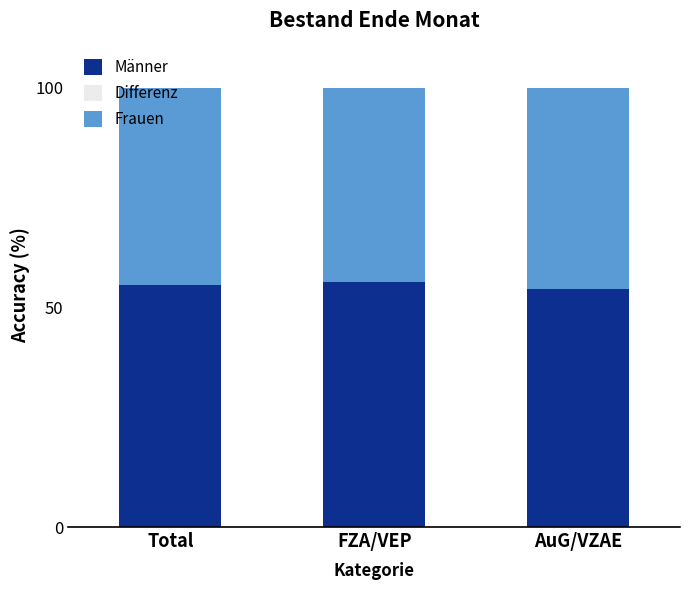

What is the sum of all Männer values?

165.1